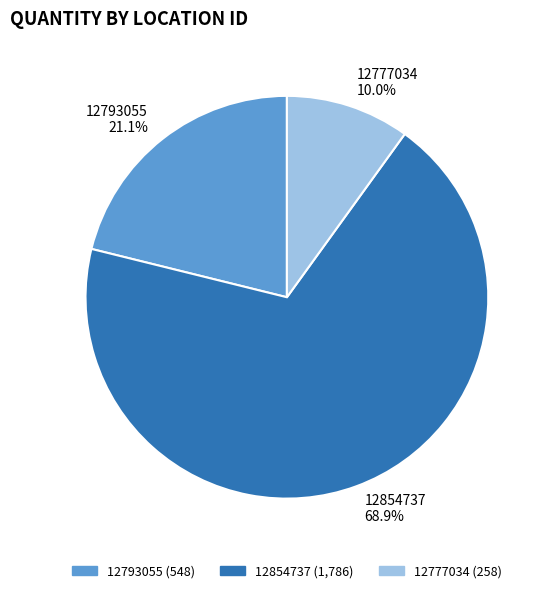

How much of the chart is everything except 12854737?

31.1%